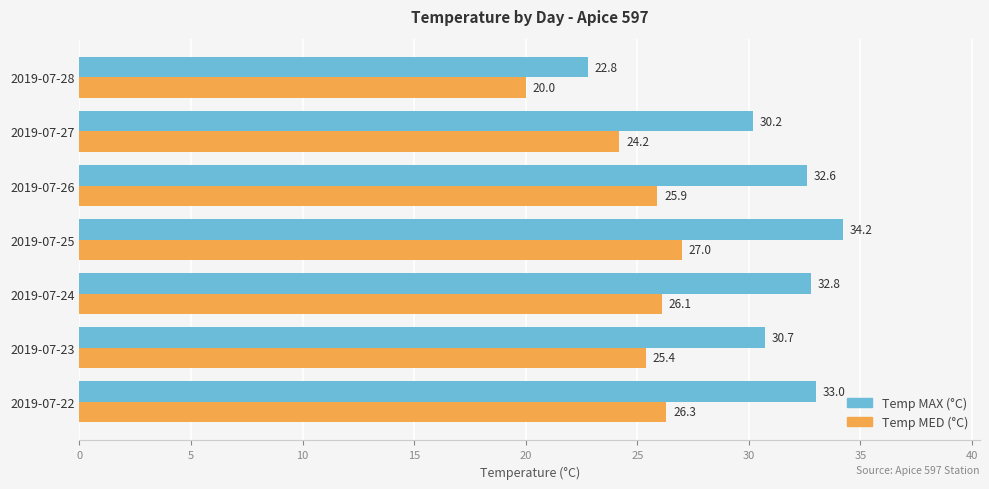

What is the spread (max minus min) of values at 2019-07-23?

5.3